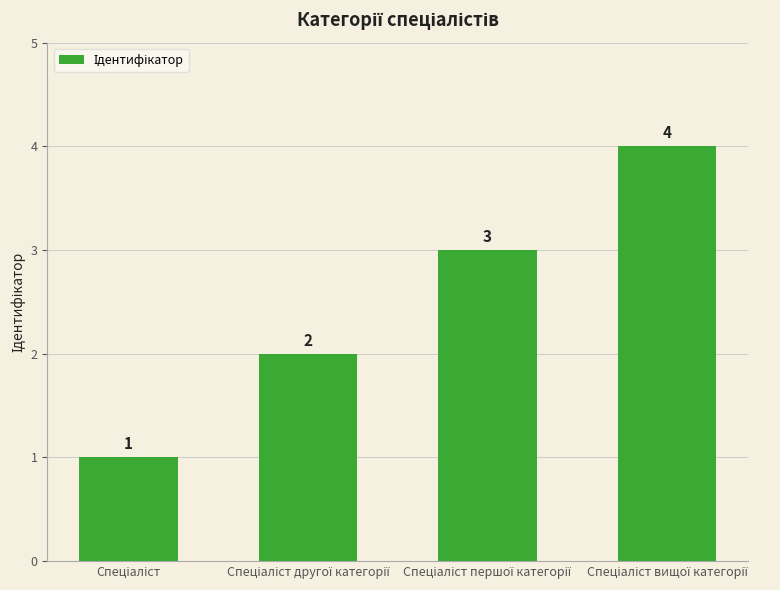

What is the value of the 4th bar from the left?

4